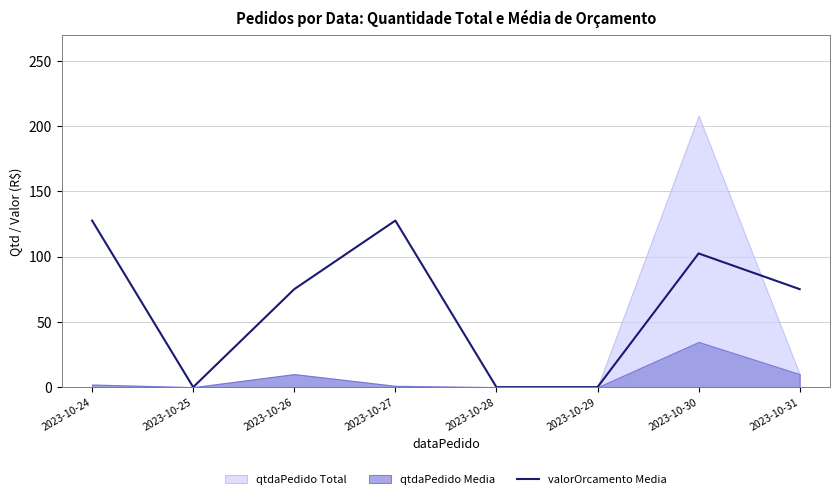

List the labels in order of value, smallest first.

2023-10-25, 2023-10-28, 2023-10-29, 2023-10-26, 2023-10-31, 2023-10-30, 2023-10-24, 2023-10-27